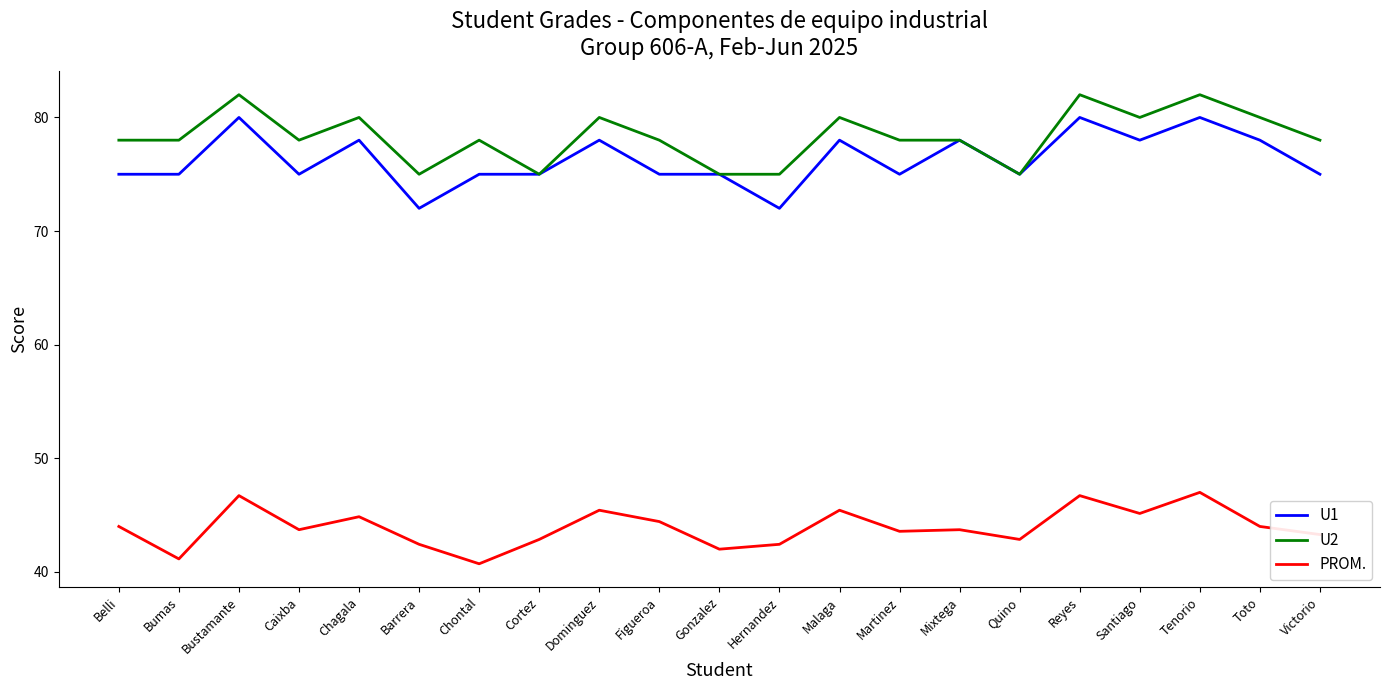

What position from the left is Chagala?

5